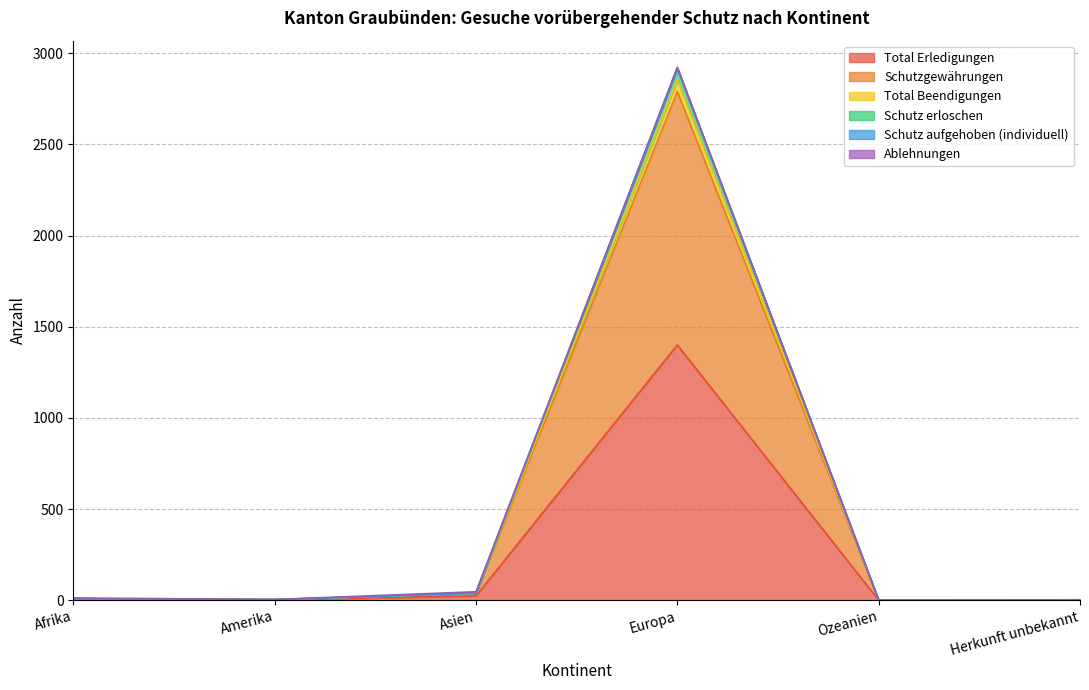

What is the label of the 4th point from the right?

Asien